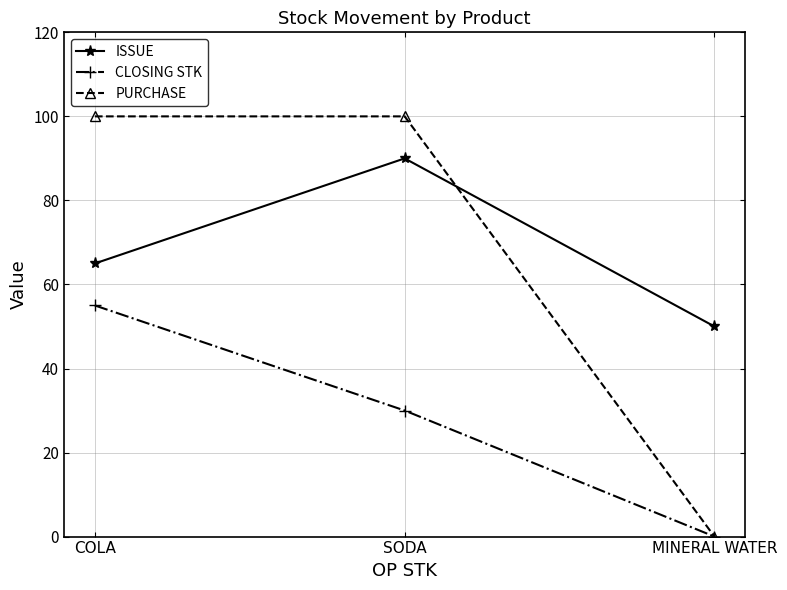

The value of CLOSING STK at COLA is 86. True or false?

False